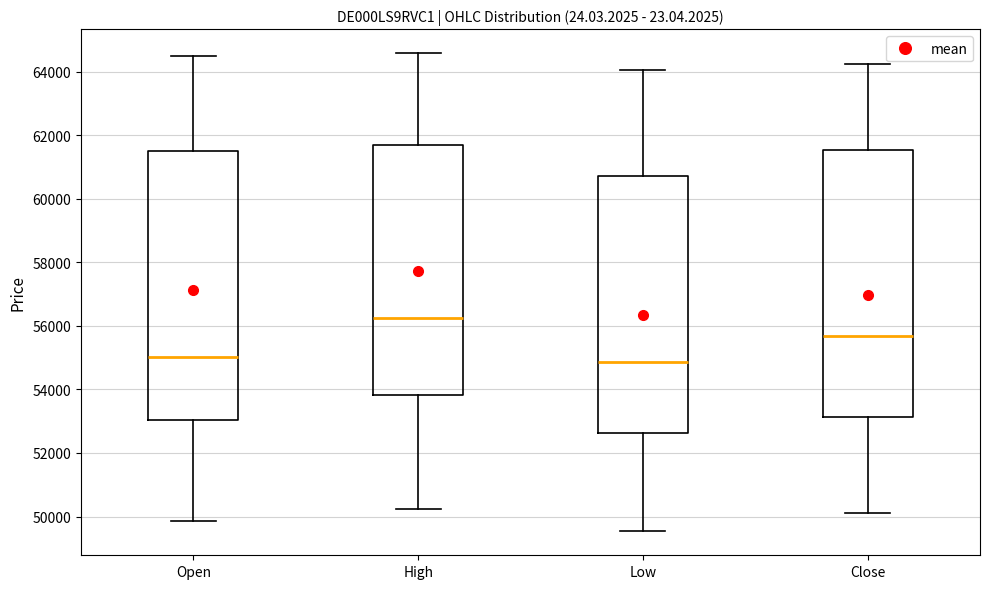

Reading left to right, transcribe this box plot: for each box, give where its median line is, the range the box spans, and where its two whiskers end, as read against the y-axis. The values are not printed on the chart, so give them approximately, as read against the axis.

Open: median 55000, box 53000 to 61400, whiskers 49800 to 64400
High: median 56200, box 53800 to 61600, whiskers 50200 to 64600
Low: median 54800, box 52600 to 60800, whiskers 49600 to 64000
Close: median 55600, box 53200 to 61600, whiskers 50200 to 64200